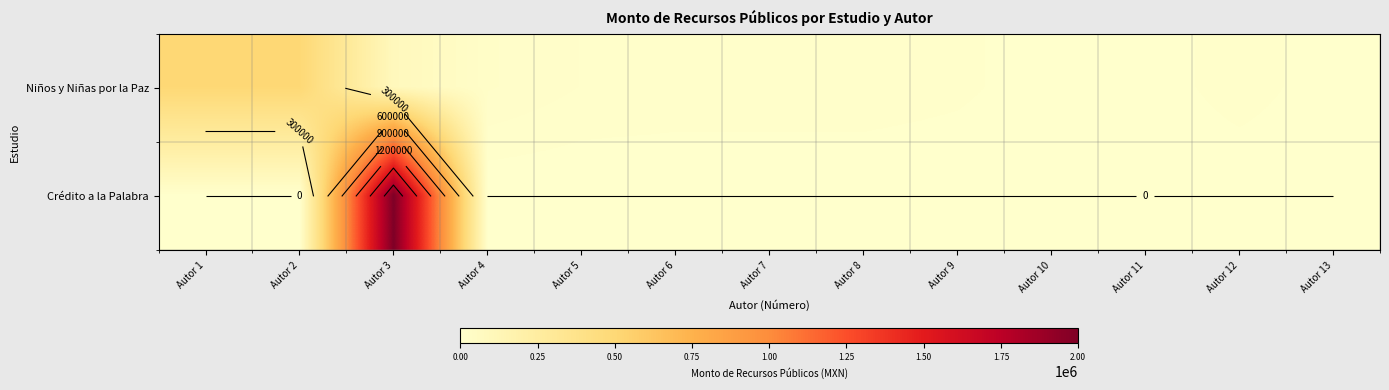

Which has a higher value, Autor 2 or Autor 5?

Autor 2